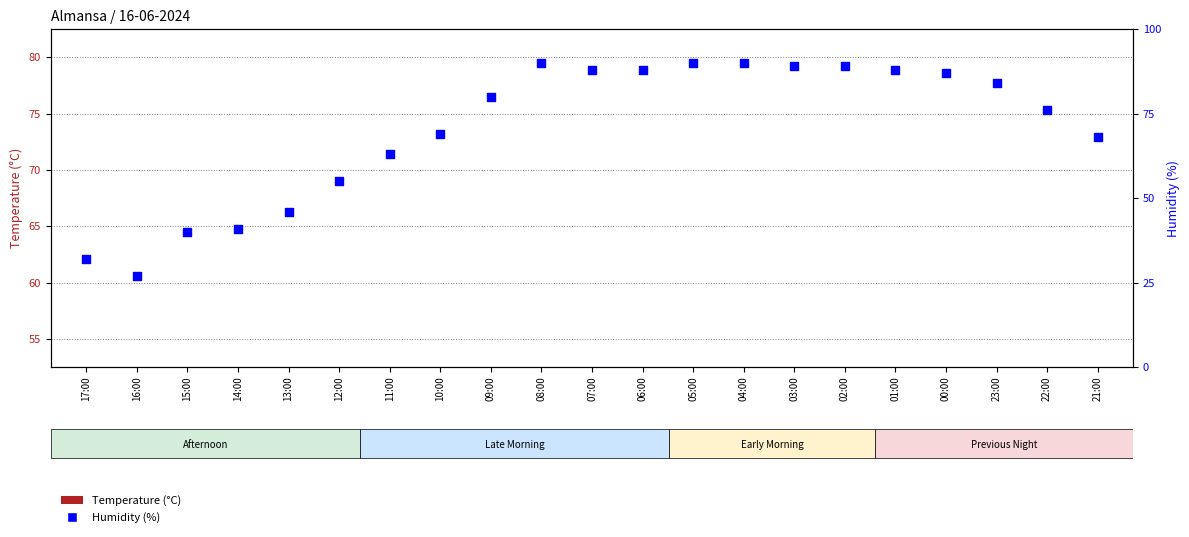

Which series has the largest total across all categories?

Humidity (%)